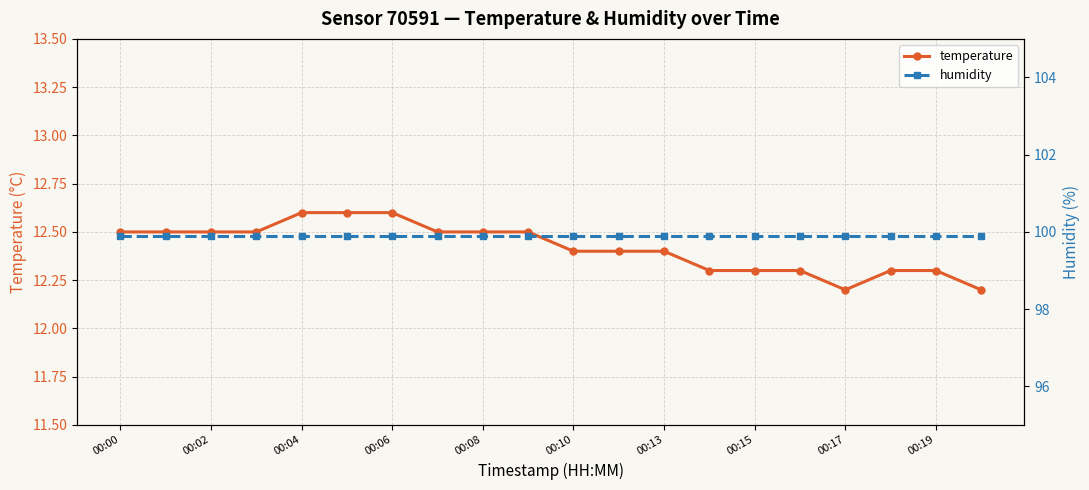

Does the chart have visible grid lines?

Yes